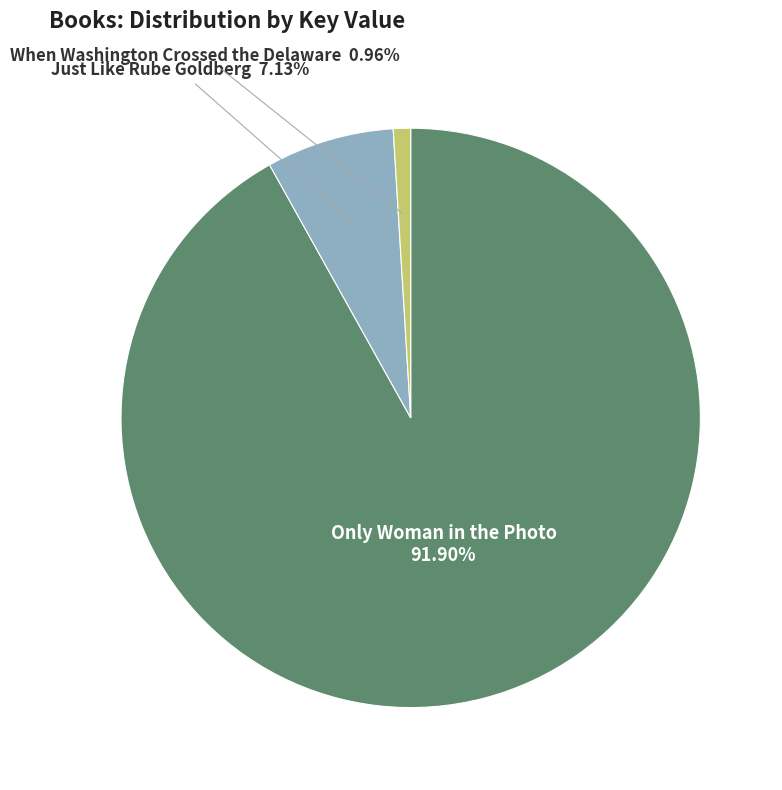

What is the smallest slice in the pie chart?

When Washington Crossed the Delaware